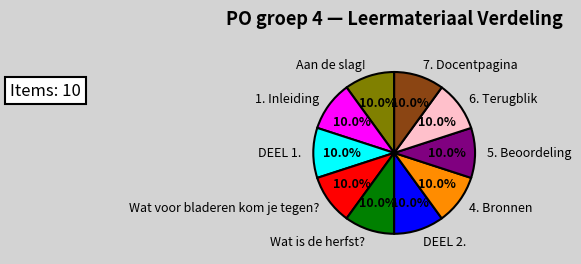

How many slices are in this pie chart?

10